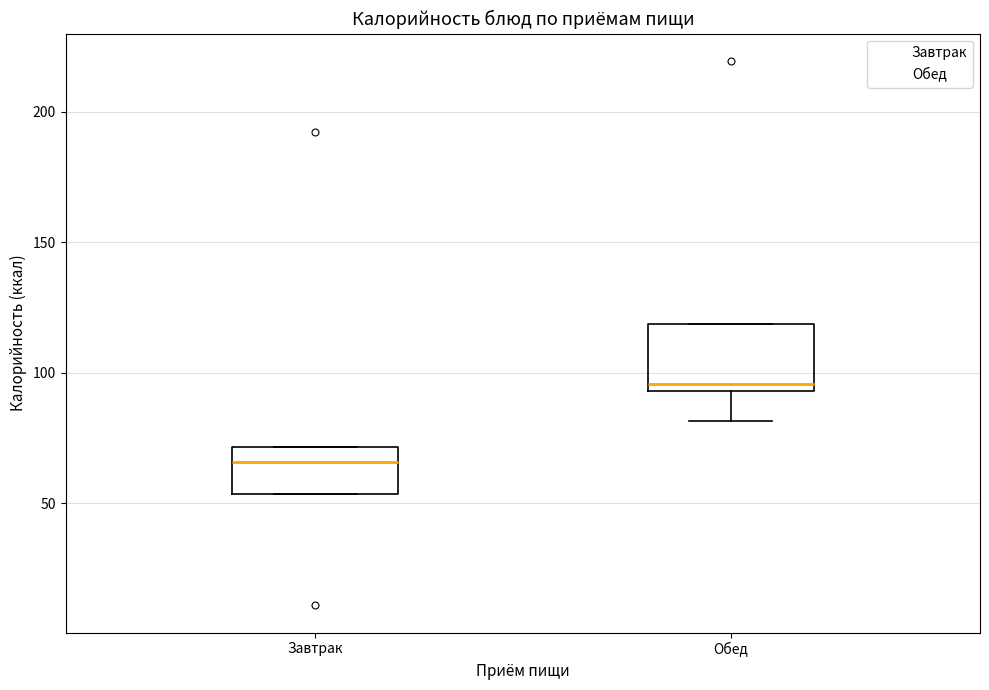

Reading left to right, read every box against the y-axis: the position of its median line, the range the box covers, and the ends of its whiskers. The values are not printed on the chart, so give them approximately, as read against the axis.

Завтрак: median 65, box 55 to 70, whiskers 55 to 70
Обед: median 95 (just above the box's lower edge), box 95 to 120, whiskers 80 to 120